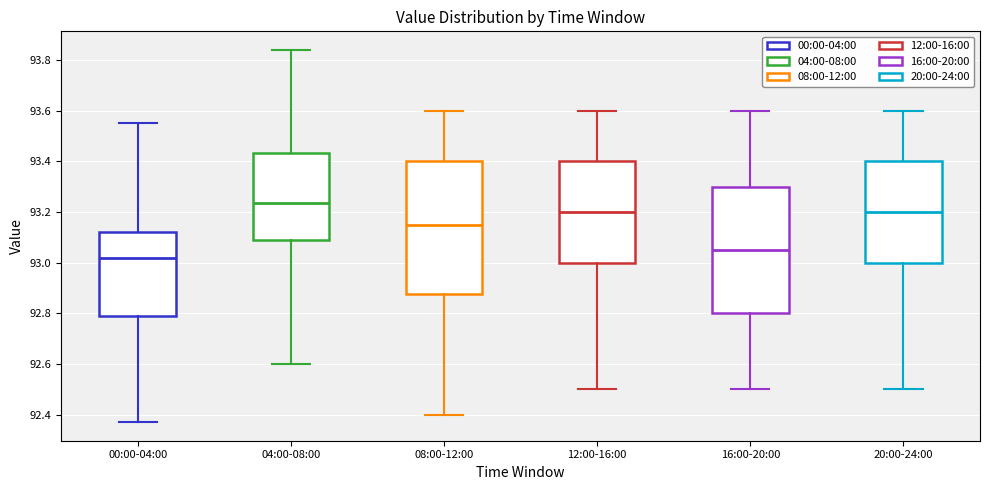

Comparing the boxes themselves (not the whiskers), which one is the tallest?

08:00-12:00